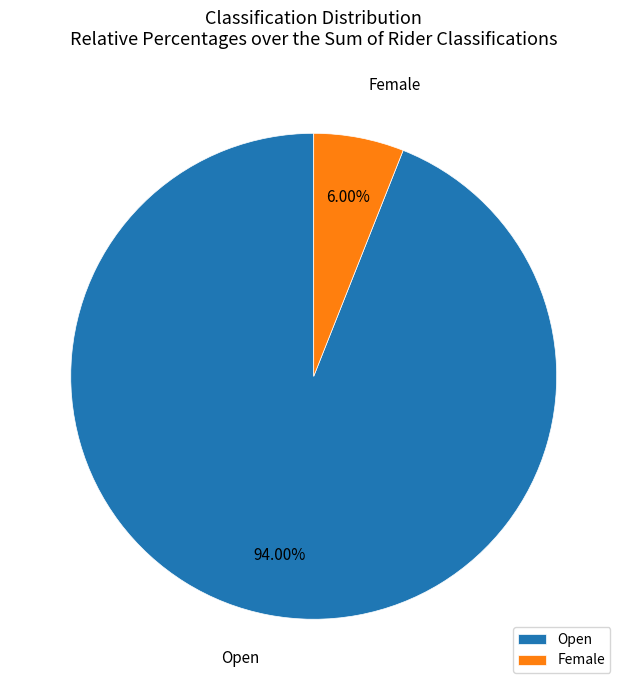

Combined, do Female and Open account for over 50%?

Yes